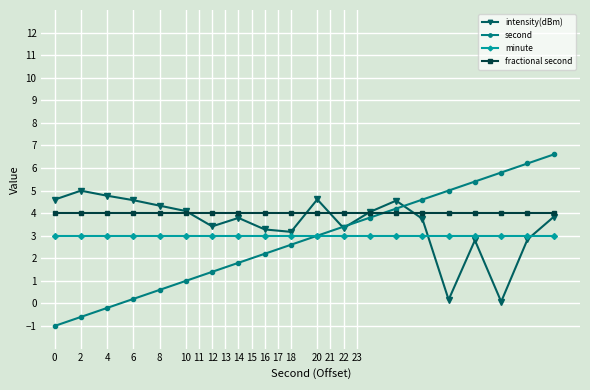

List the series in order of their peak value, highest first.

second, intensity(dBm), fractional second, minute